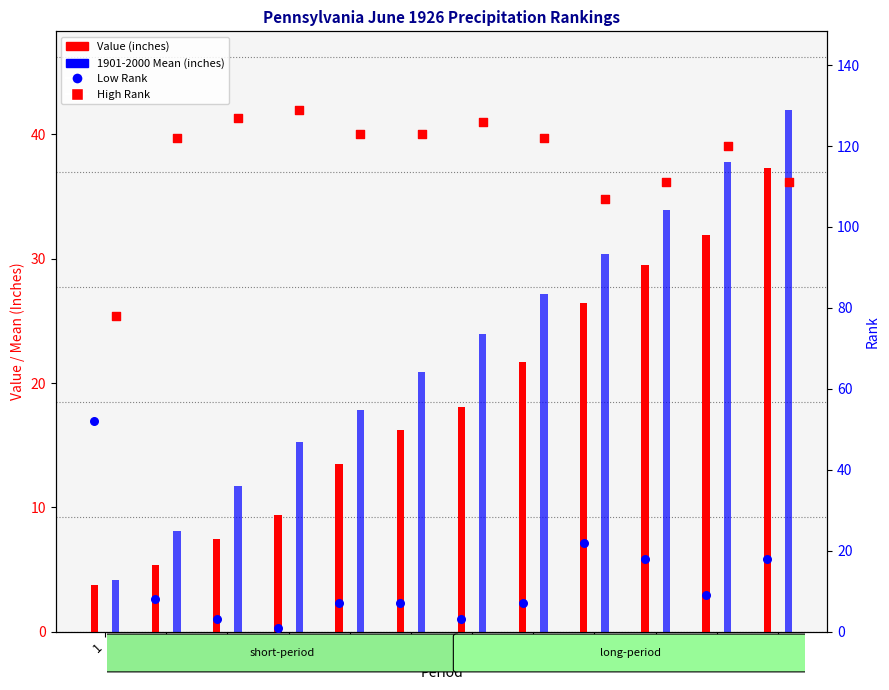

Which series has the largest Y range (max minus min)?

Low Rank